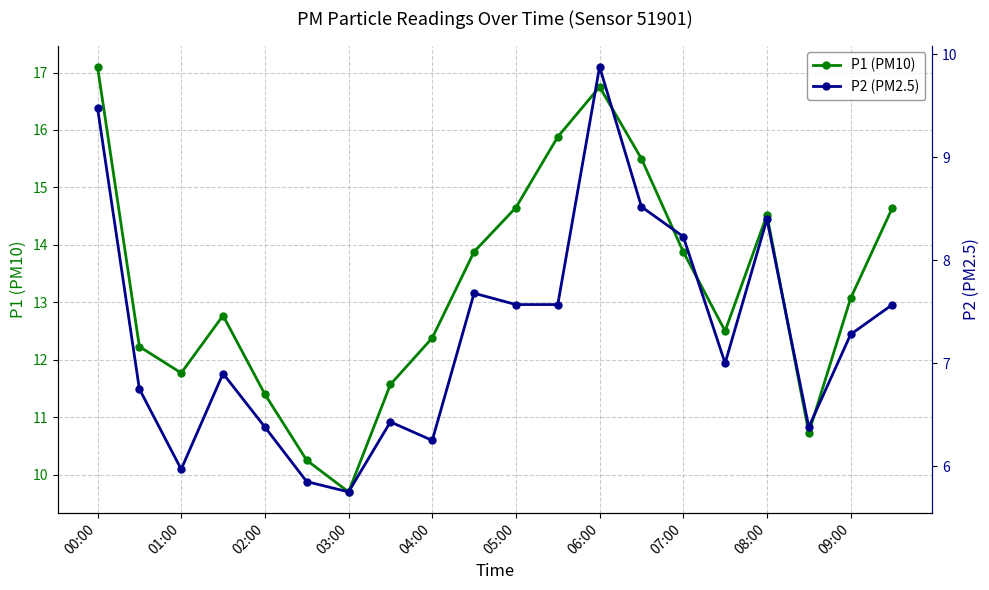

What is the minimum value for P1?

9.7